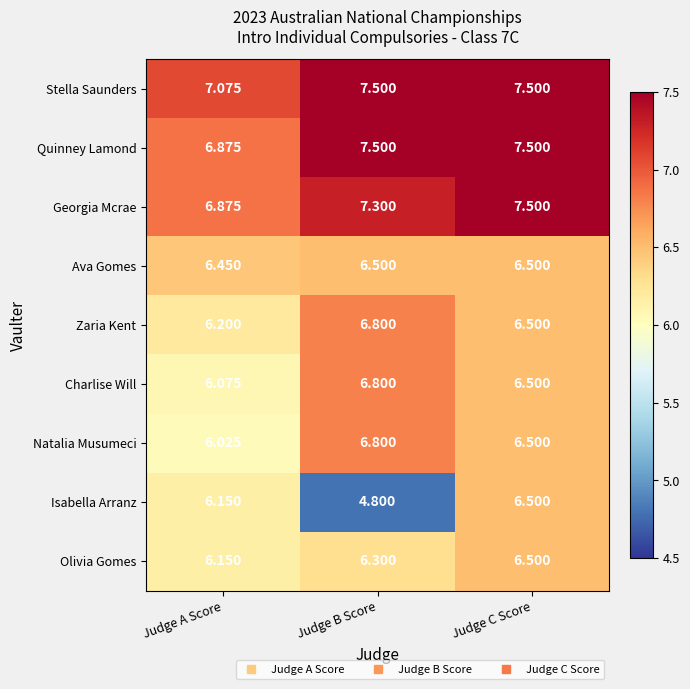

Where is Charlise Will nearest to the value 6?

Judge A Score